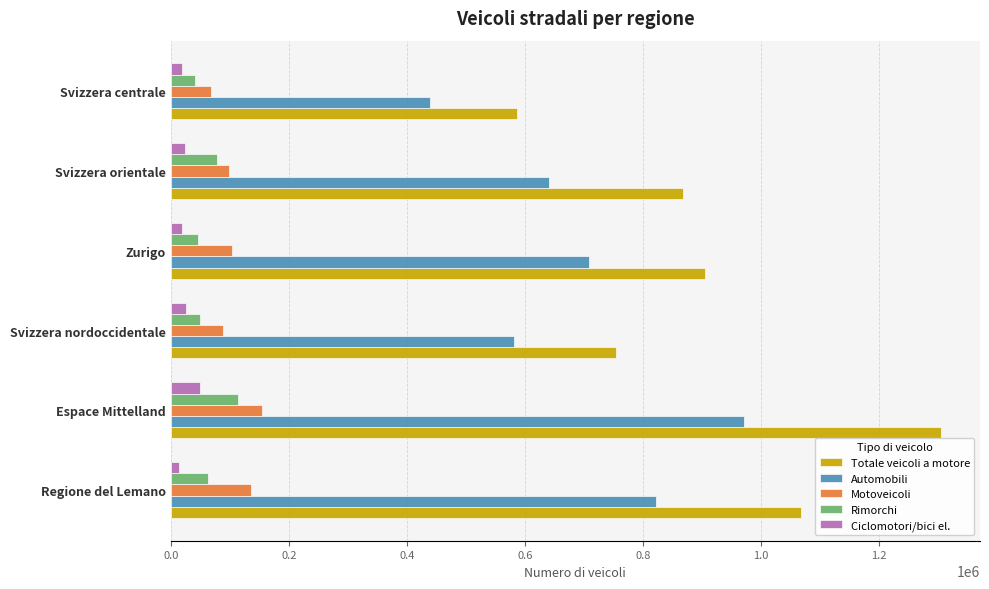

What is the highest value of the Ciclomotori/bici el. series?

49128